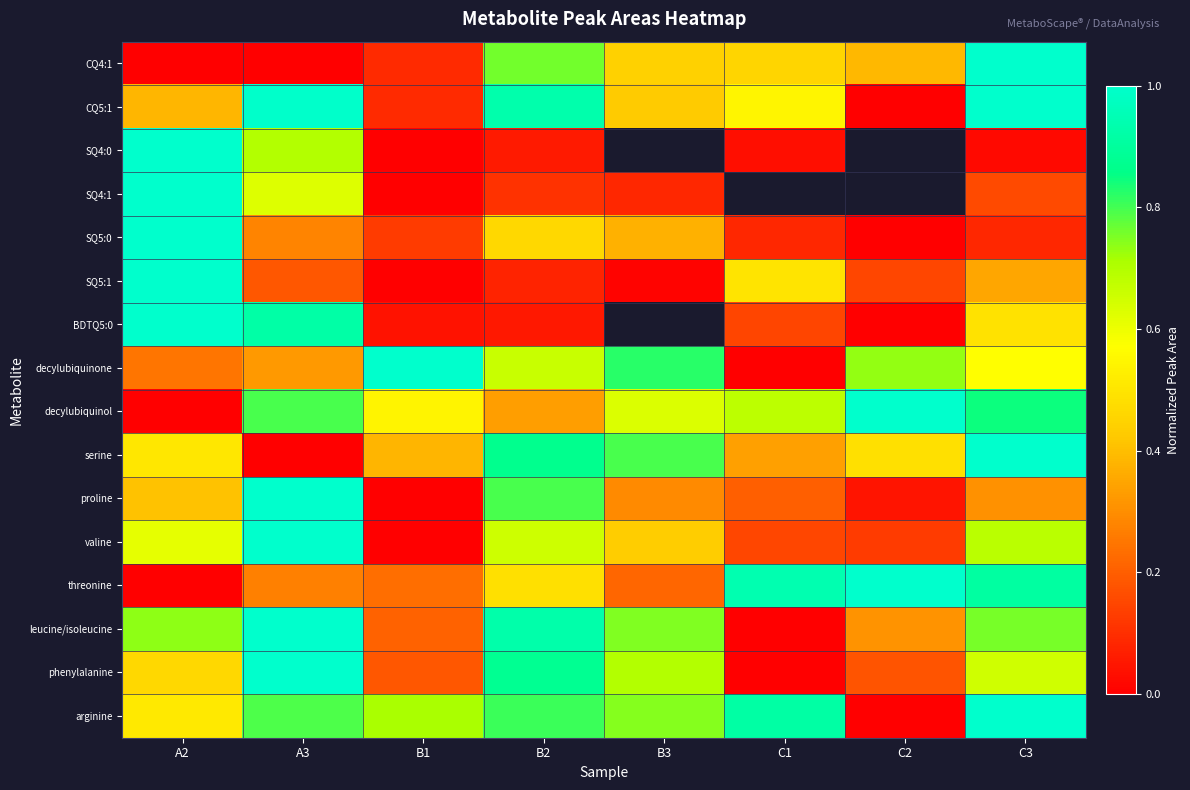

What is the average value of the serine series?

0.5